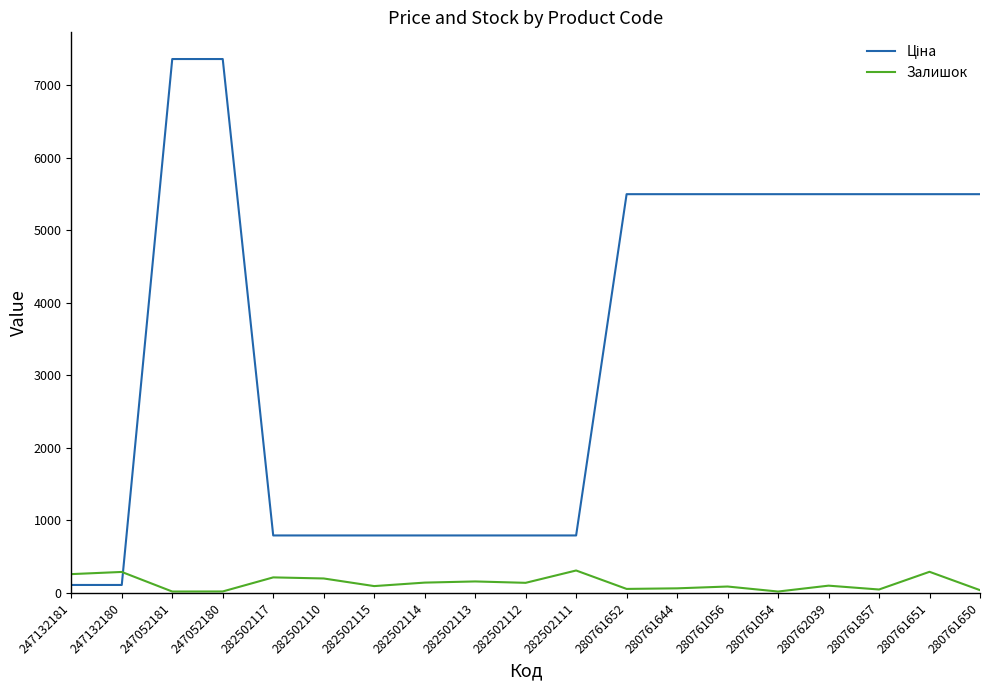

At how many categories does at least one series exceed 3980?

10